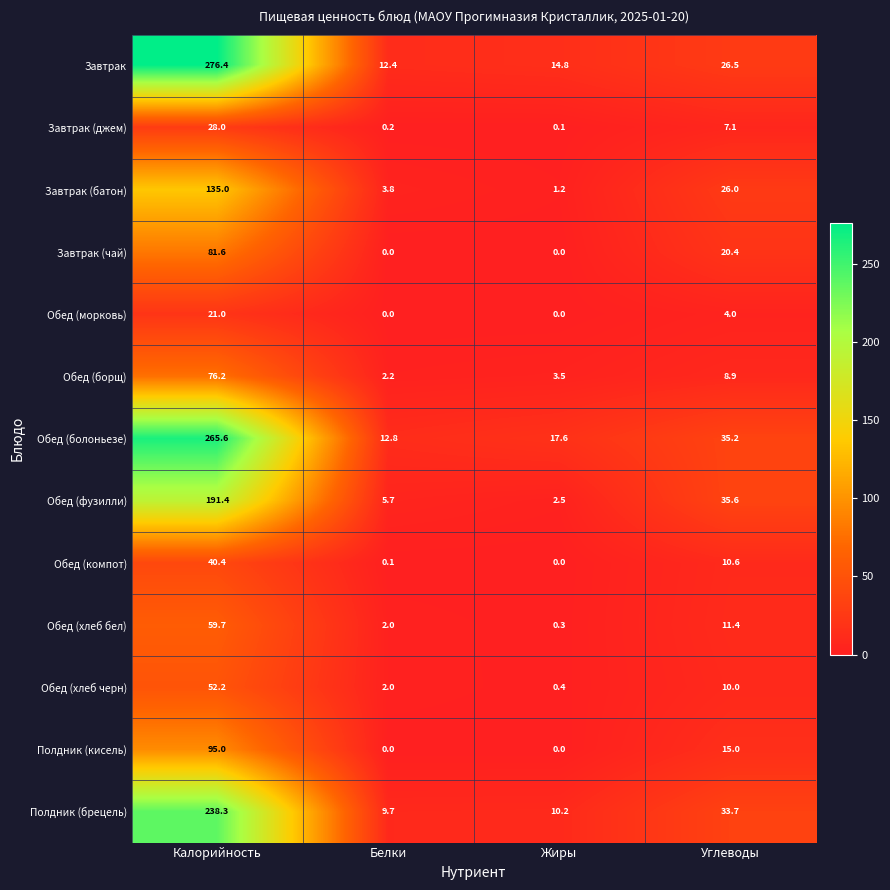

Where does the Обед (морковь) series first go above 4?

Калорийность